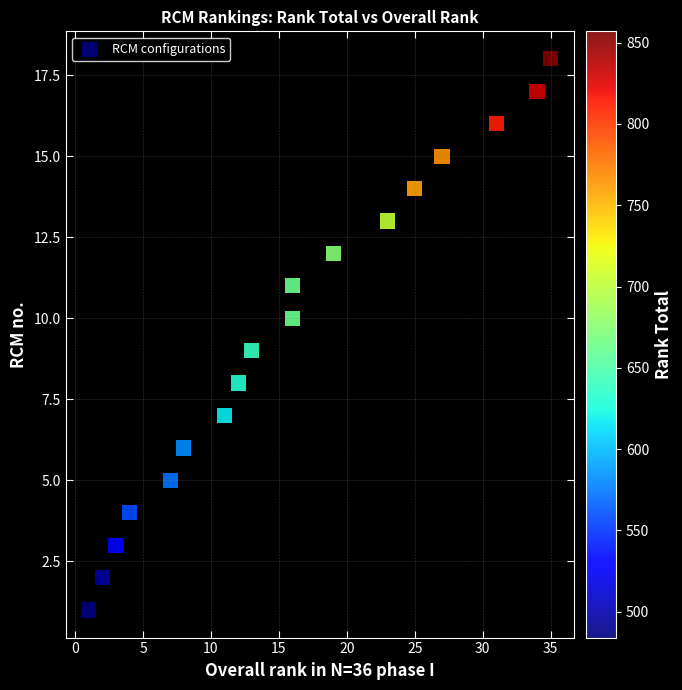

What is the range of Y values (max minus min)?

17